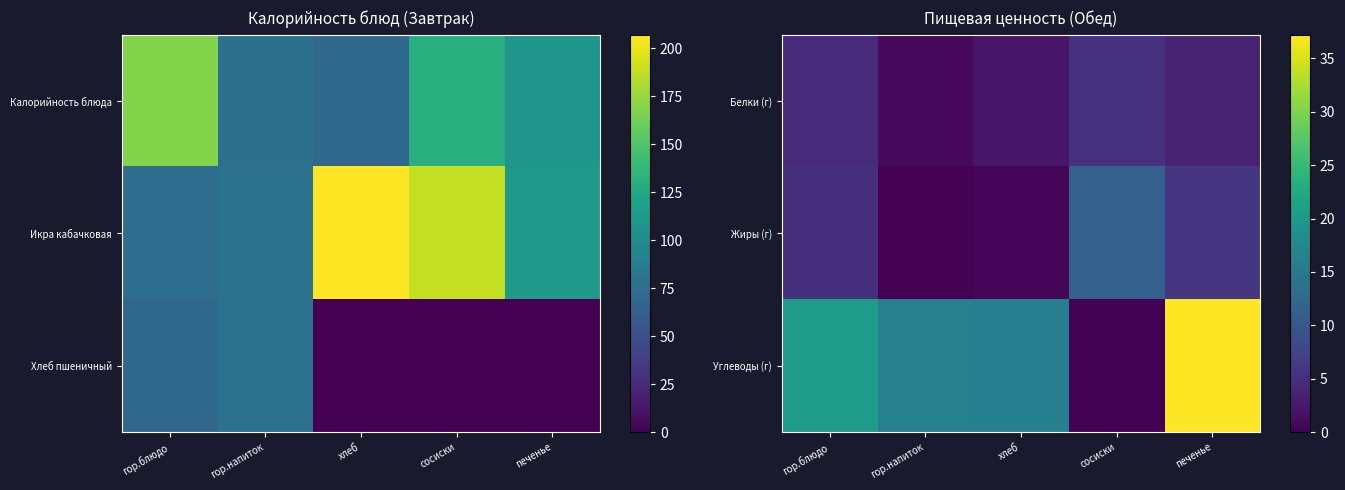

What is the sum of the Жиры (г) values at гор.напиток and печенье?

5.9